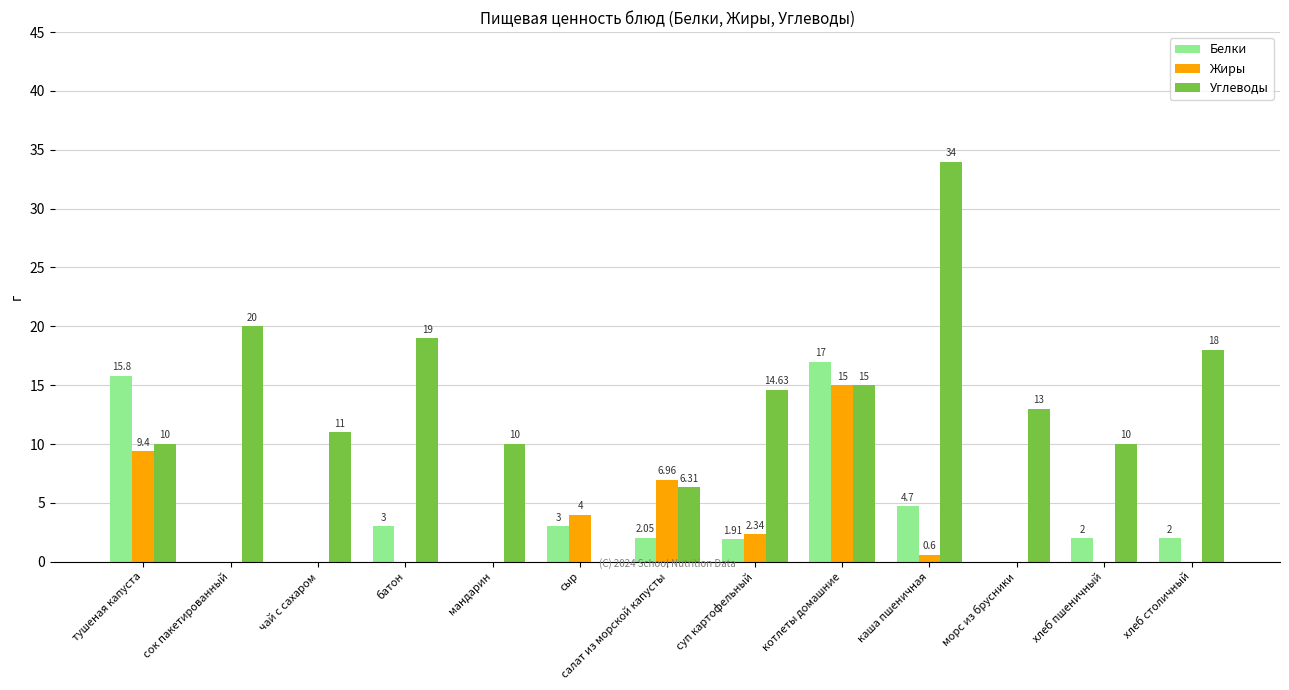

Between суп картофельный and котлеты домашние, which series saw the biggest shift?

Белки